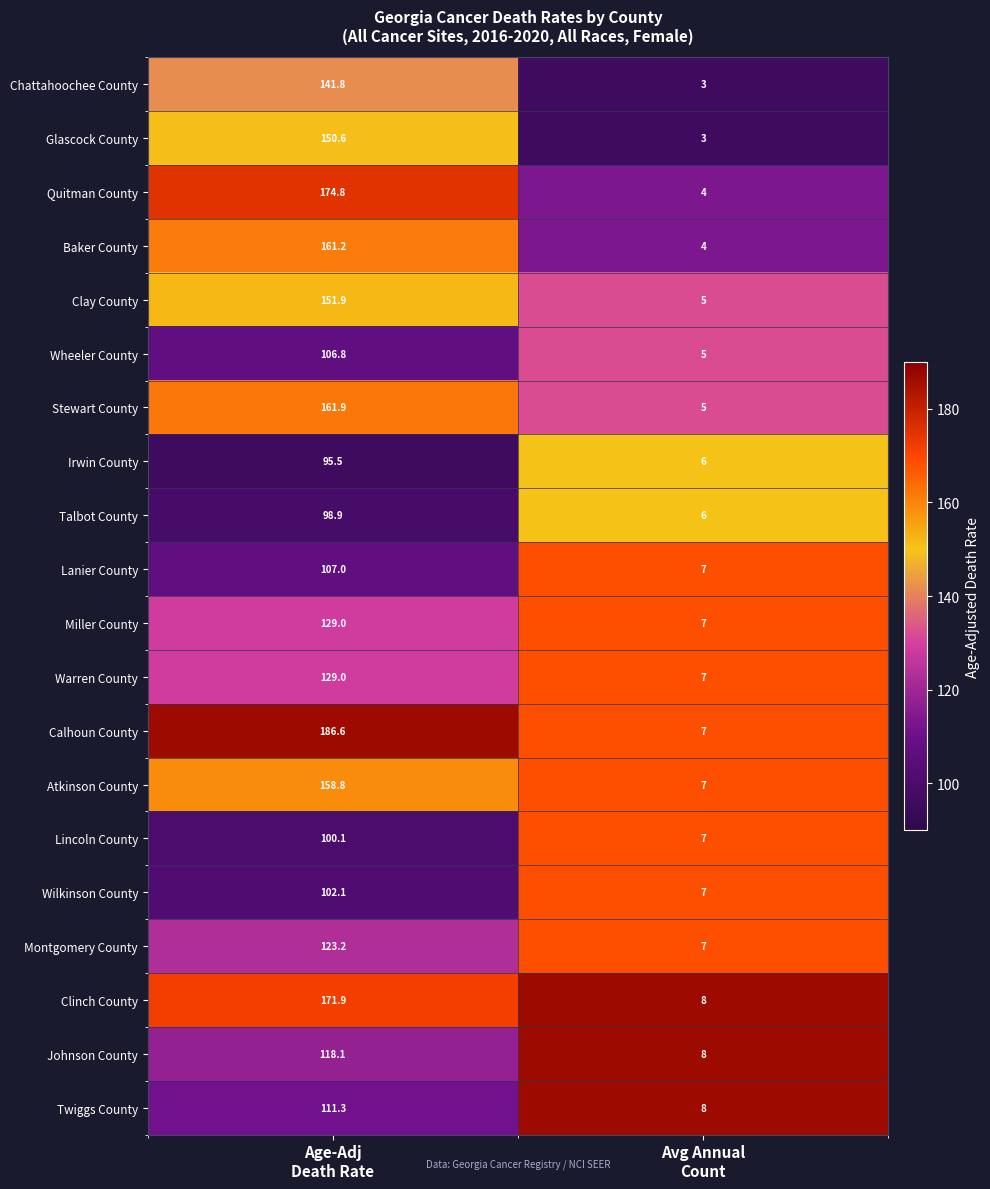

Between Age-Adj
Death Rate and Avg Annual
Count, which series saw the biggest shift?

Calhoun County